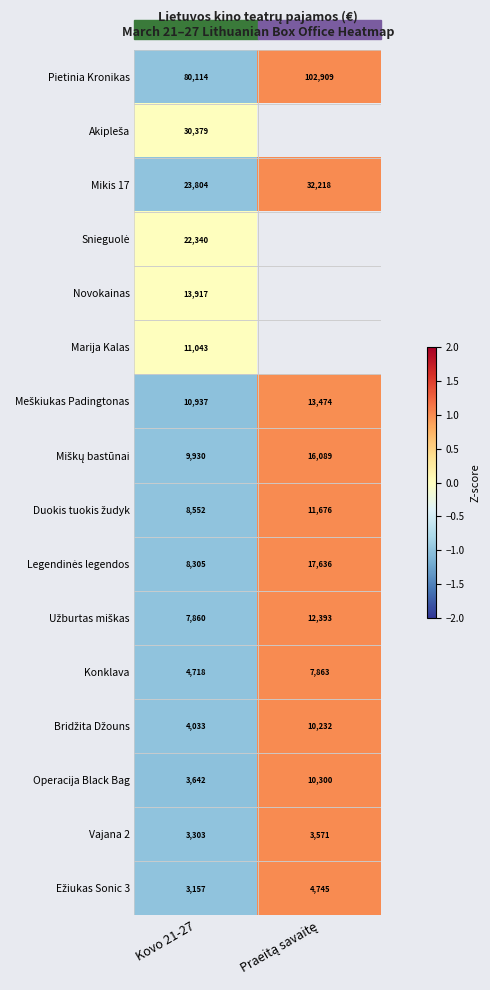

At which category is the sum across all series the highest?

Kovo 21-27